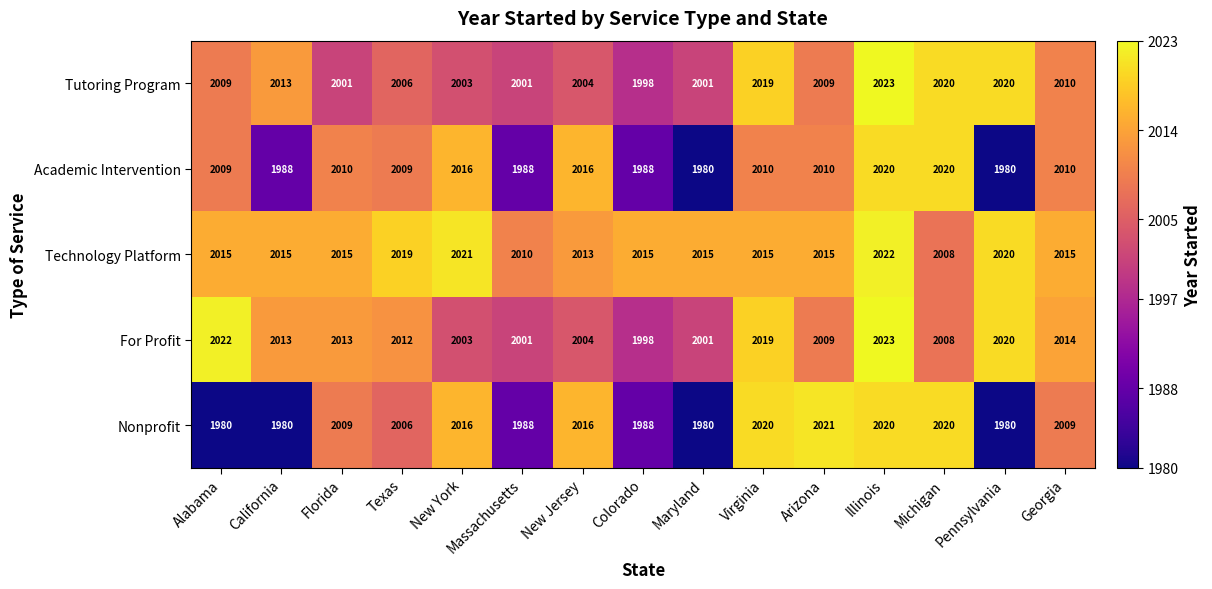

What is the greatest value displayed?

2023